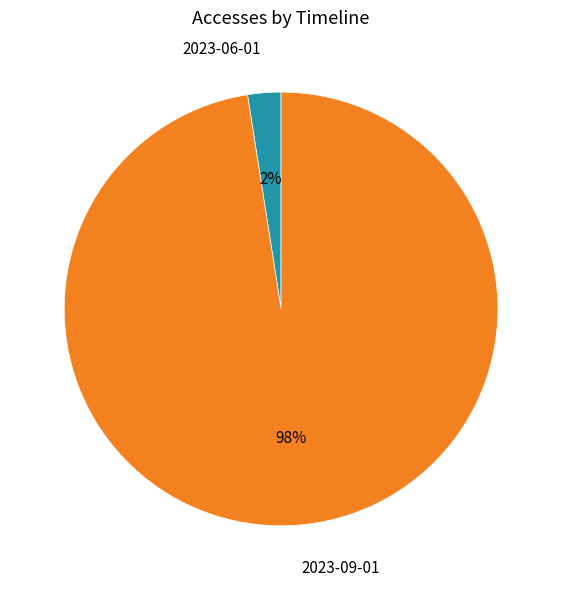

Rank the categories by value from lowest to highest.

2023-06-01, 2023-09-01